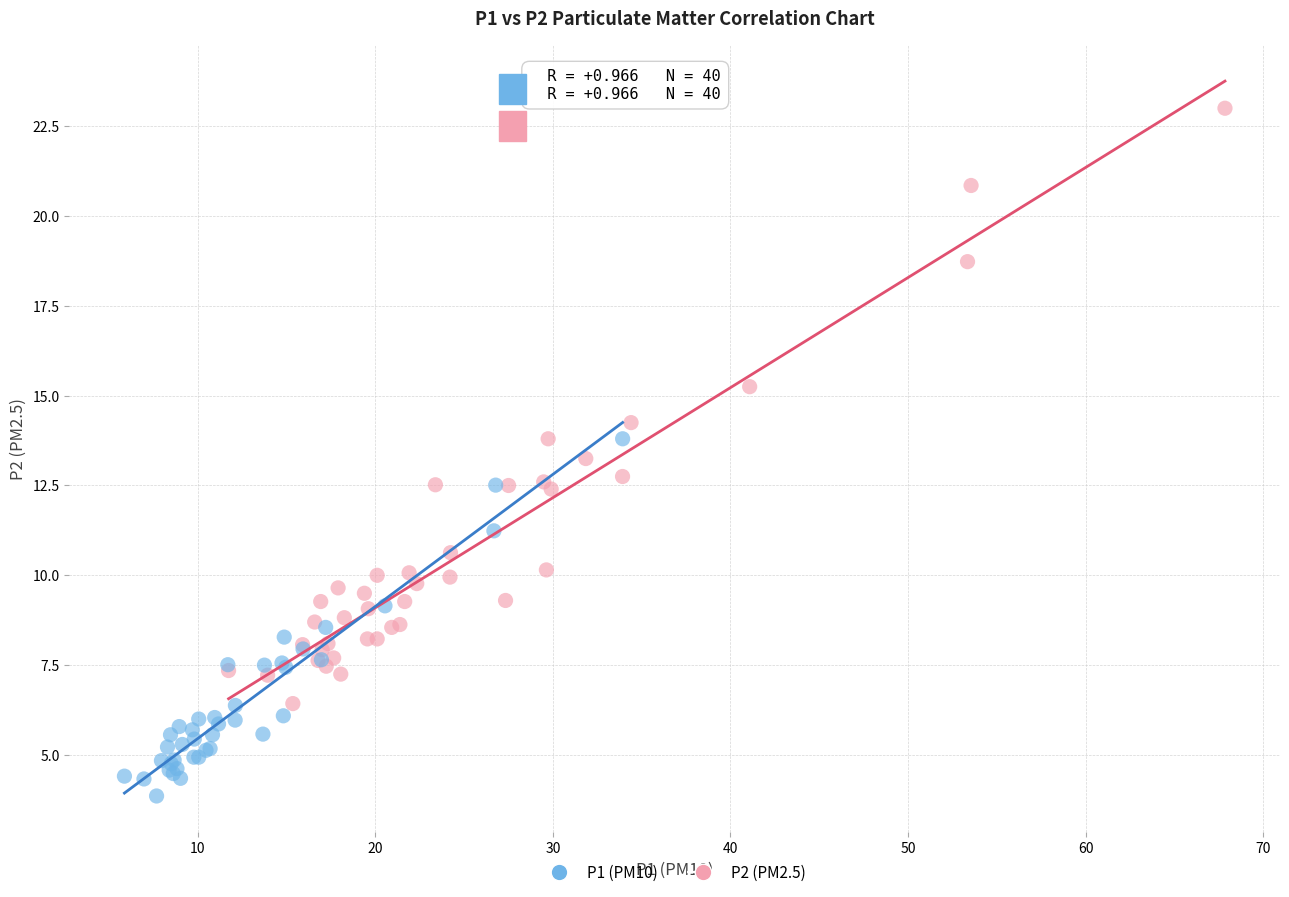

Which series has the largest Y range (max minus min)?

P2 (PM2.5)